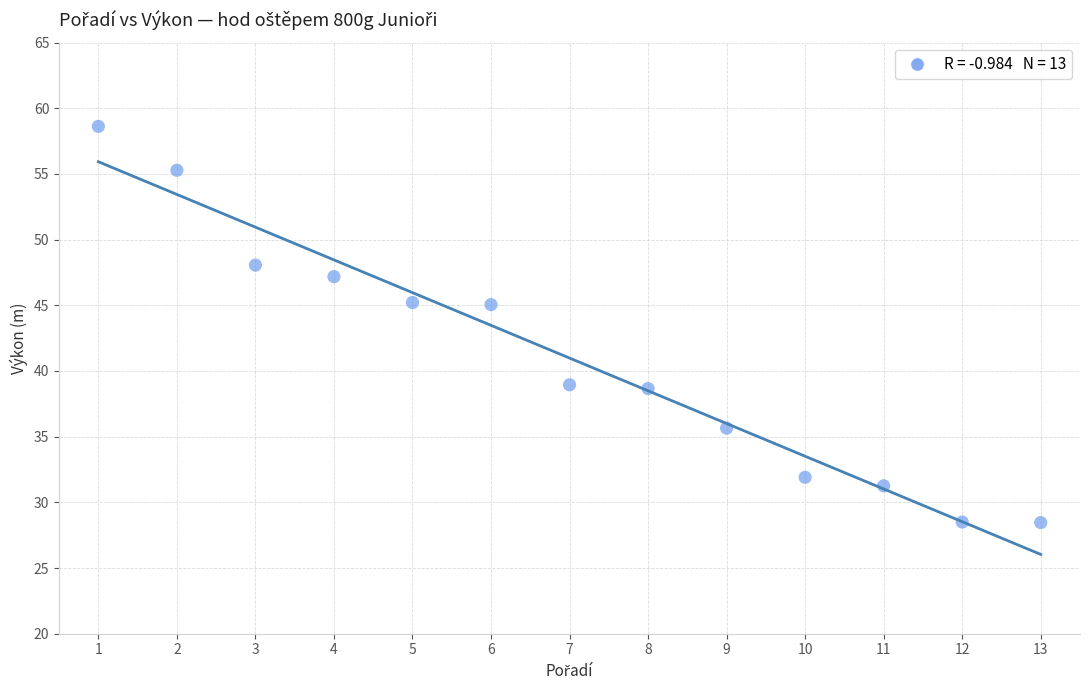

What is the range of X values (max minus min)?

12.0